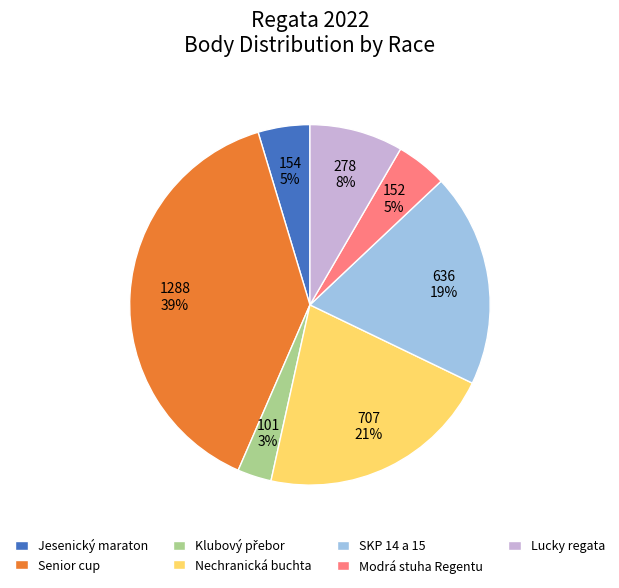

Does any single category account for the majority?

No